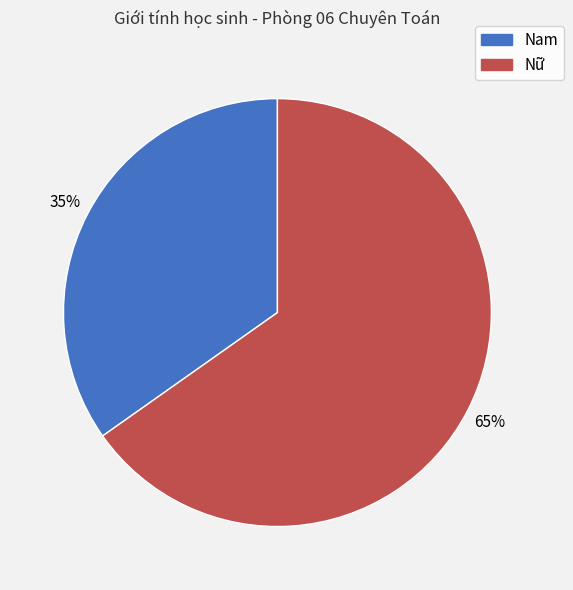

What is the ratio of the value at Nam to the value at Nữ?

0.5